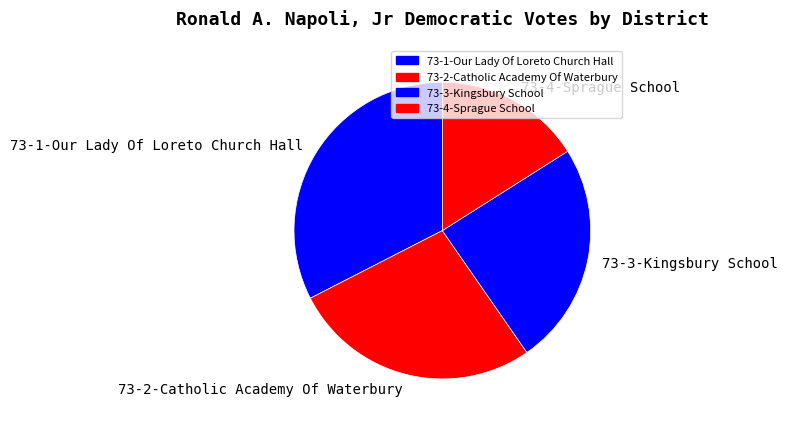

Is it true that 73-2-Catholic Academy Of Waterbury is 39% of the pie?

False